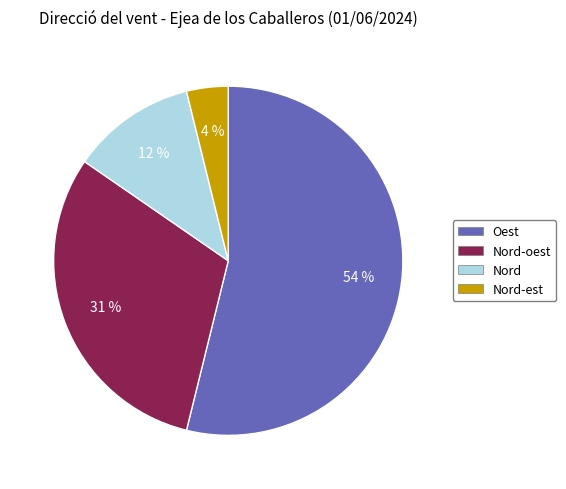

Does any single category account for the majority?

Yes